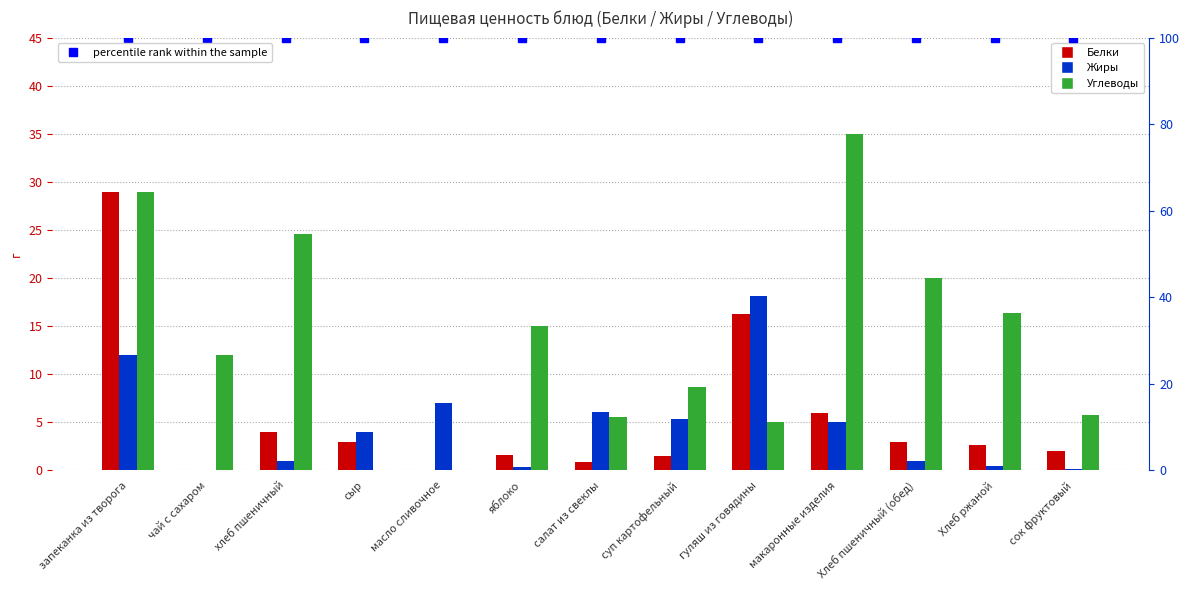

The value of percentile rank within the sample at сок фруктовый is 172.2. True or false?

False